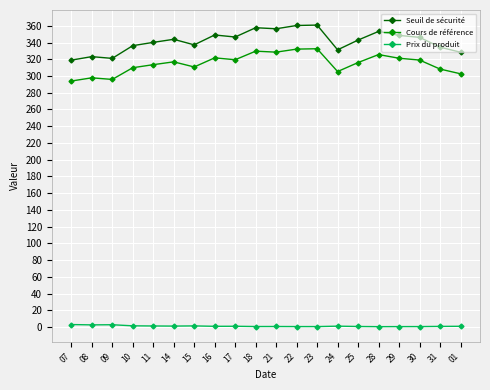

True or false: Cours de référence and Seuil de sécurité intersect in this chart.

False